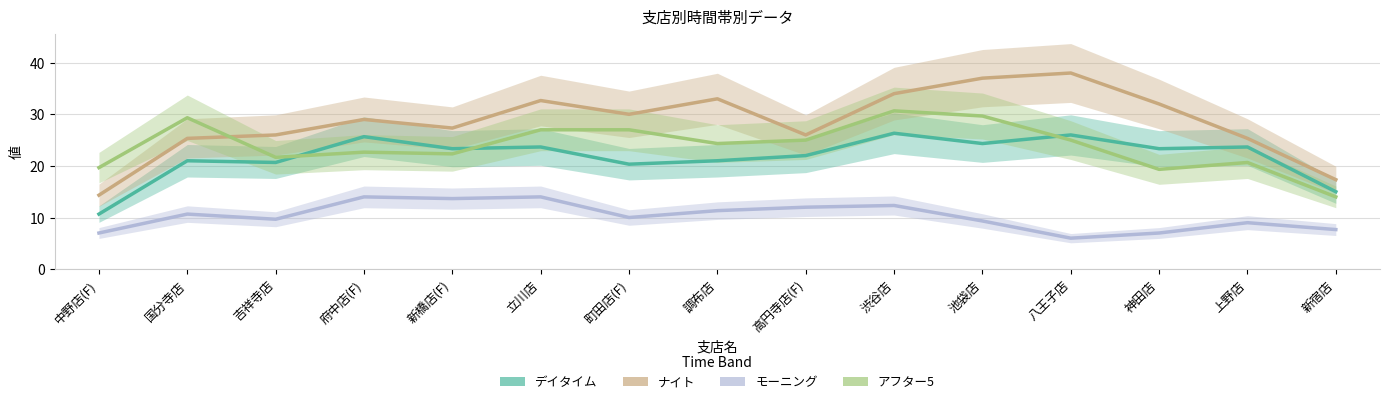

Reading left to right, transcribe all the data shown in this chart.

デイタイム: 中野店(F)=10.7	国分寺店=21.0	吉祥寺店=20.7	府中店(F)=25.7	新橋店(F)=23.3	立川店=23.7	町田店(F)=20.3	調布店=21.0	高円寺店(F)=22.0	渋谷店=26.3	池袋店=24.3	八王子店=26.0	神田店=23.3	上野店=23.7	新宿店=15.0
ナイト: 中野店(F)=14.3	国分寺店=25.3	吉祥寺店=26.0	府中店(F)=29.0	新橋店(F)=27.3	立川店=32.7	町田店(F)=30.0	調布店=33.0	高円寺店(F)=26.0	渋谷店=34.0	池袋店=37.0	八王子店=38.0	神田店=32.0	上野店=25.3	新宿店=17.3
モーニング: 中野店(F)=7.0	国分寺店=10.7	吉祥寺店=9.7	府中店(F)=14.0	新橋店(F)=13.7	立川店=14.0	町田店(F)=10.0	調布店=11.3	高円寺店(F)=12.0	渋谷店=12.3	池袋店=9.3	八王子店=6.0	神田店=7.0	上野店=9.0	新宿店=7.7
アフター5: 中野店(F)=19.7	国分寺店=29.3	吉祥寺店=21.7	府中店(F)=22.7	新橋店(F)=22.3	立川店=27.0	町田店(F)=27.0	調布店=24.3	高円寺店(F)=25.0	渋谷店=30.7	池袋店=29.7	八王子店=25.0	神田店=19.3	上野店=20.7	新宿店=14.0